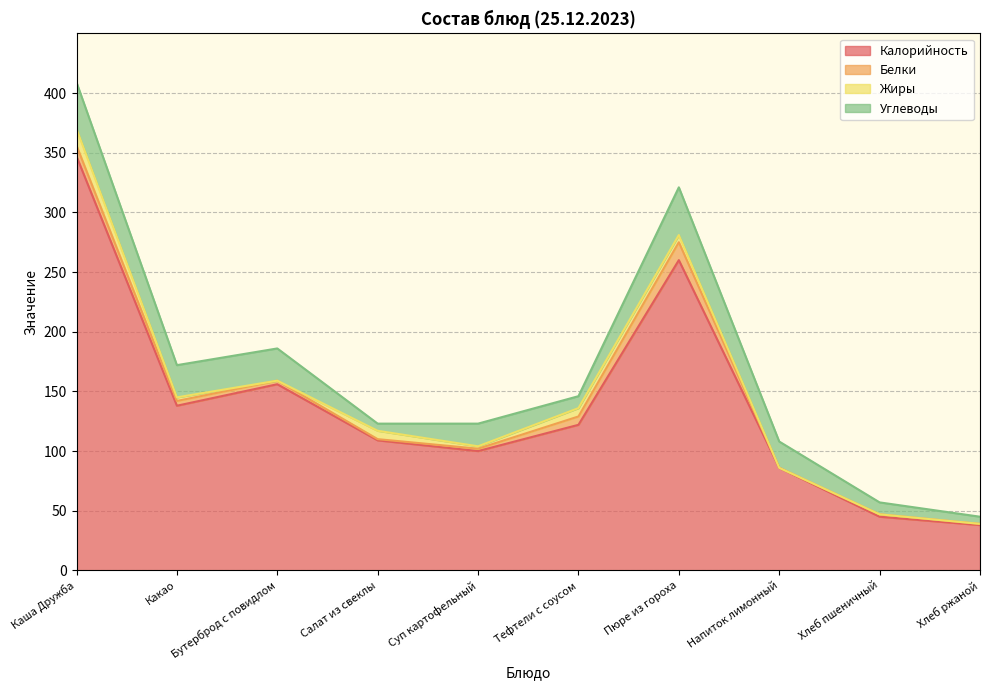

At how many categories does at least one series exceed 91?

7